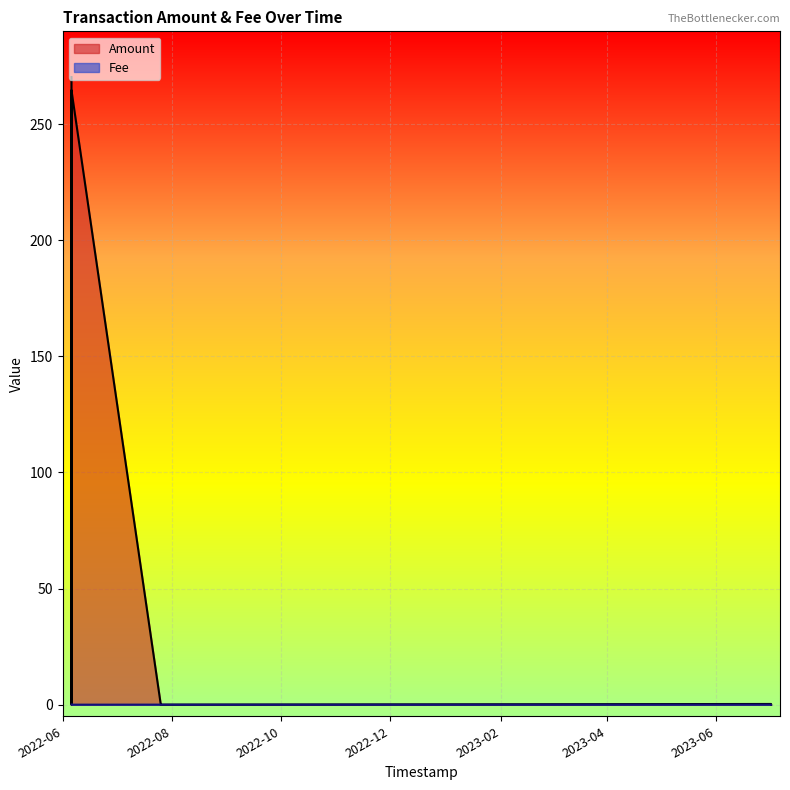

At which label does Amount reach its peak?

2022-06-05 18:10:32